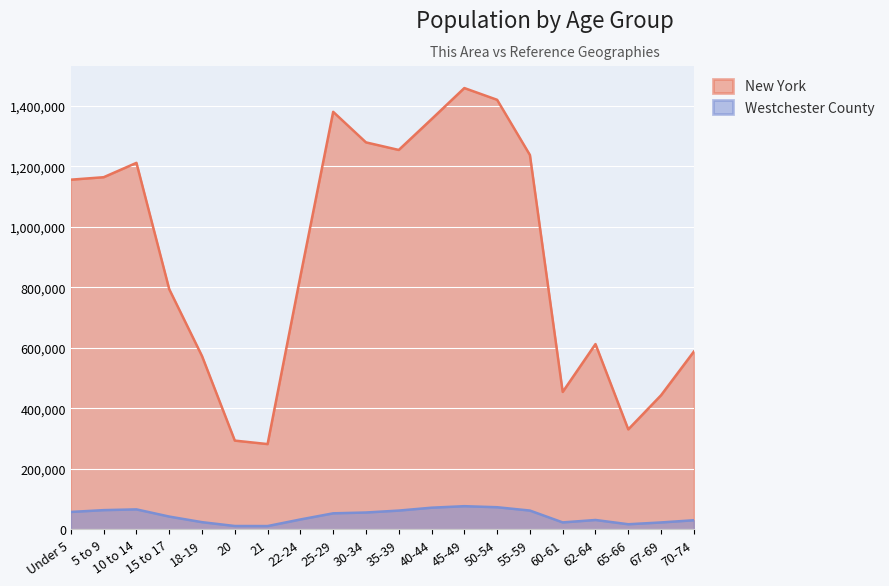

Between 60-61 and 45-49, which is larger?

45-49